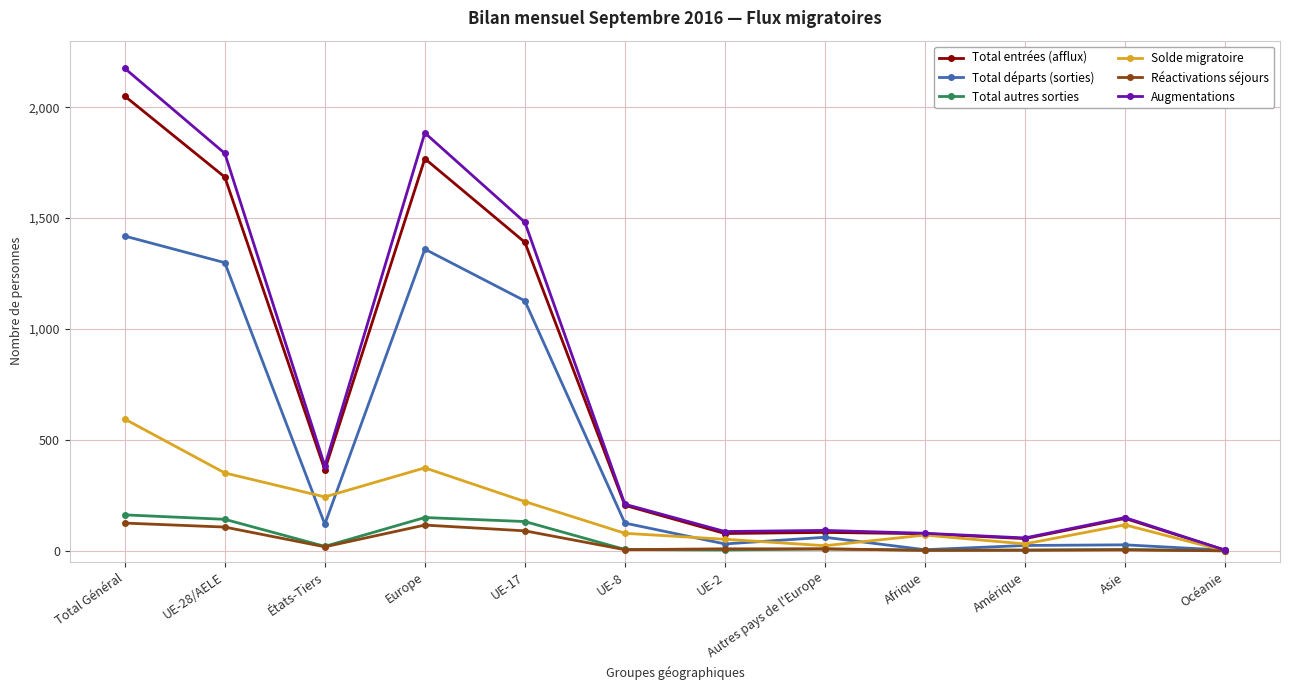

What is the spread (max minus min) of values at Total Général?

2050